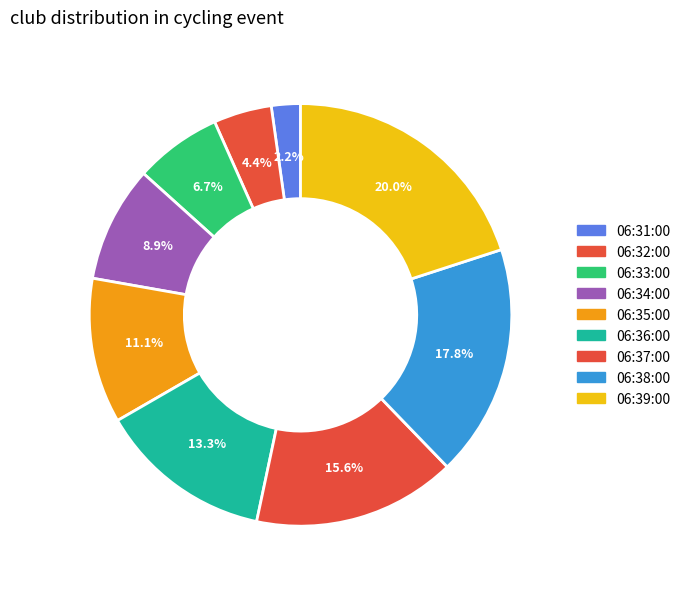

Which slice is the largest?

06:39:00